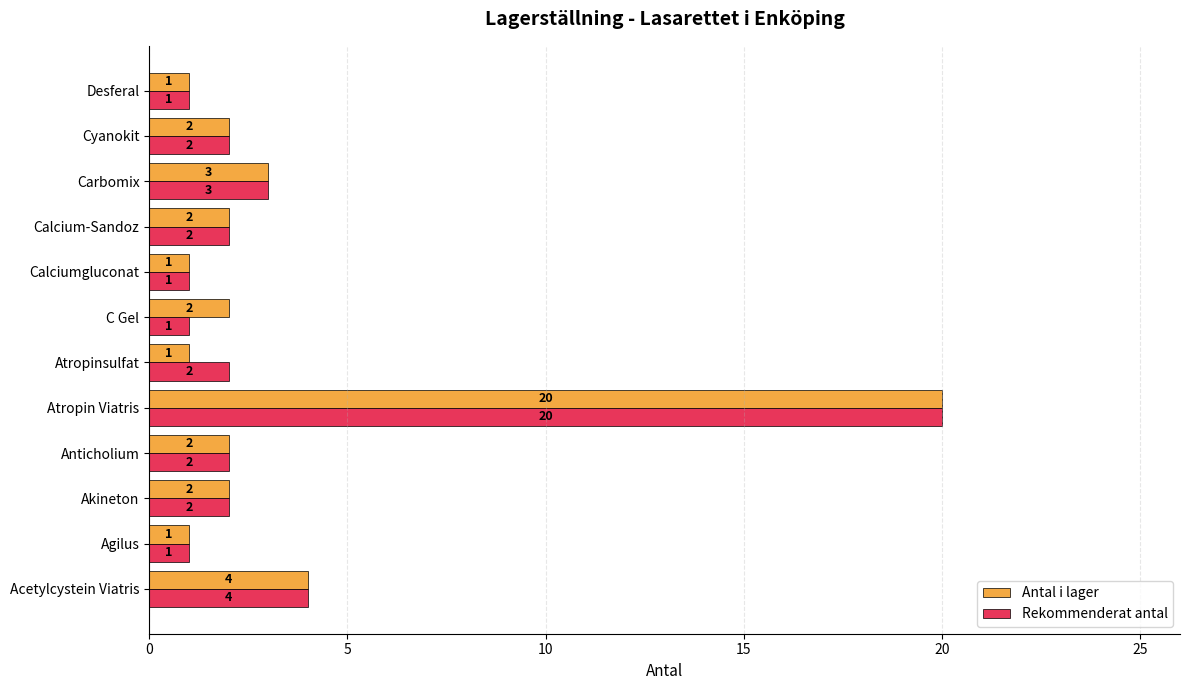

Rank the series at C Gel from highest to lowest value.

Antal i lager, Rekommenderat antal